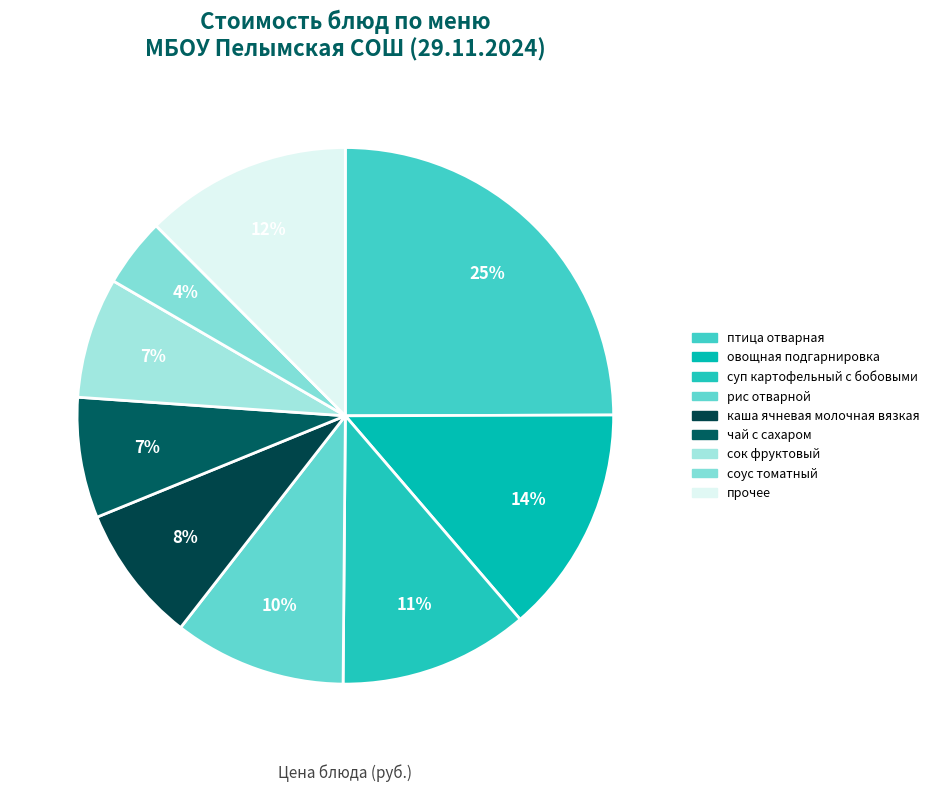

How many segments does this pie chart have?

9